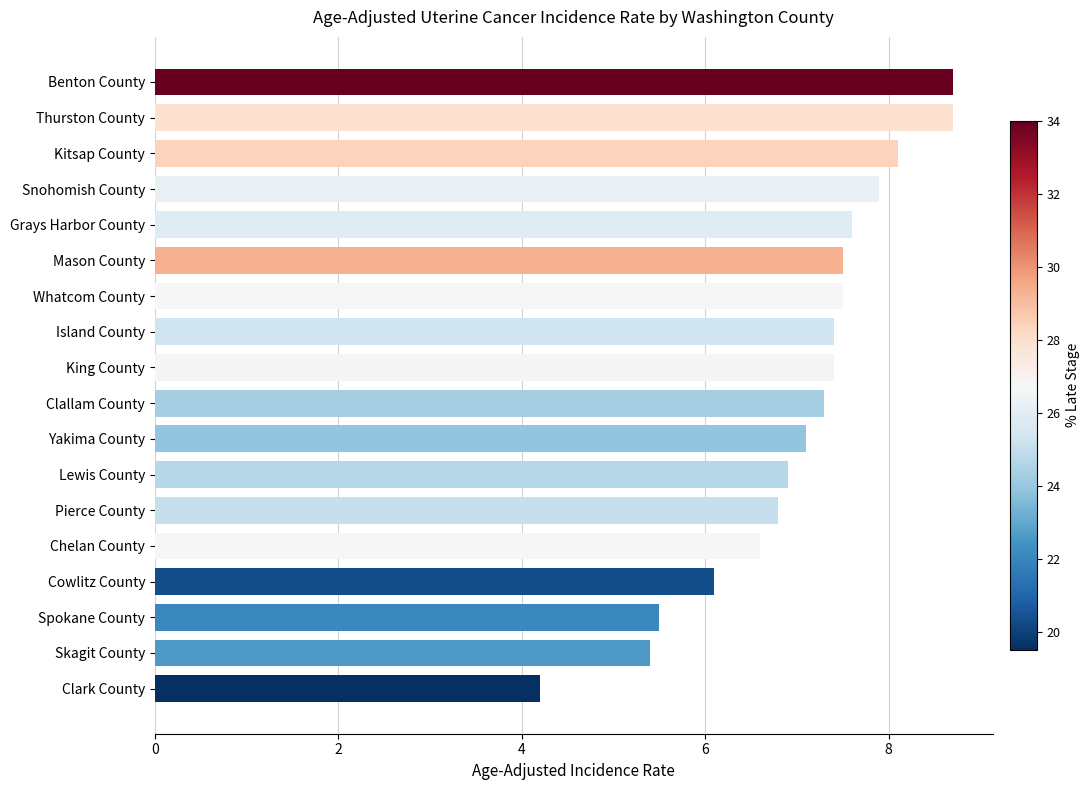

What is the sum of all values?

126.7